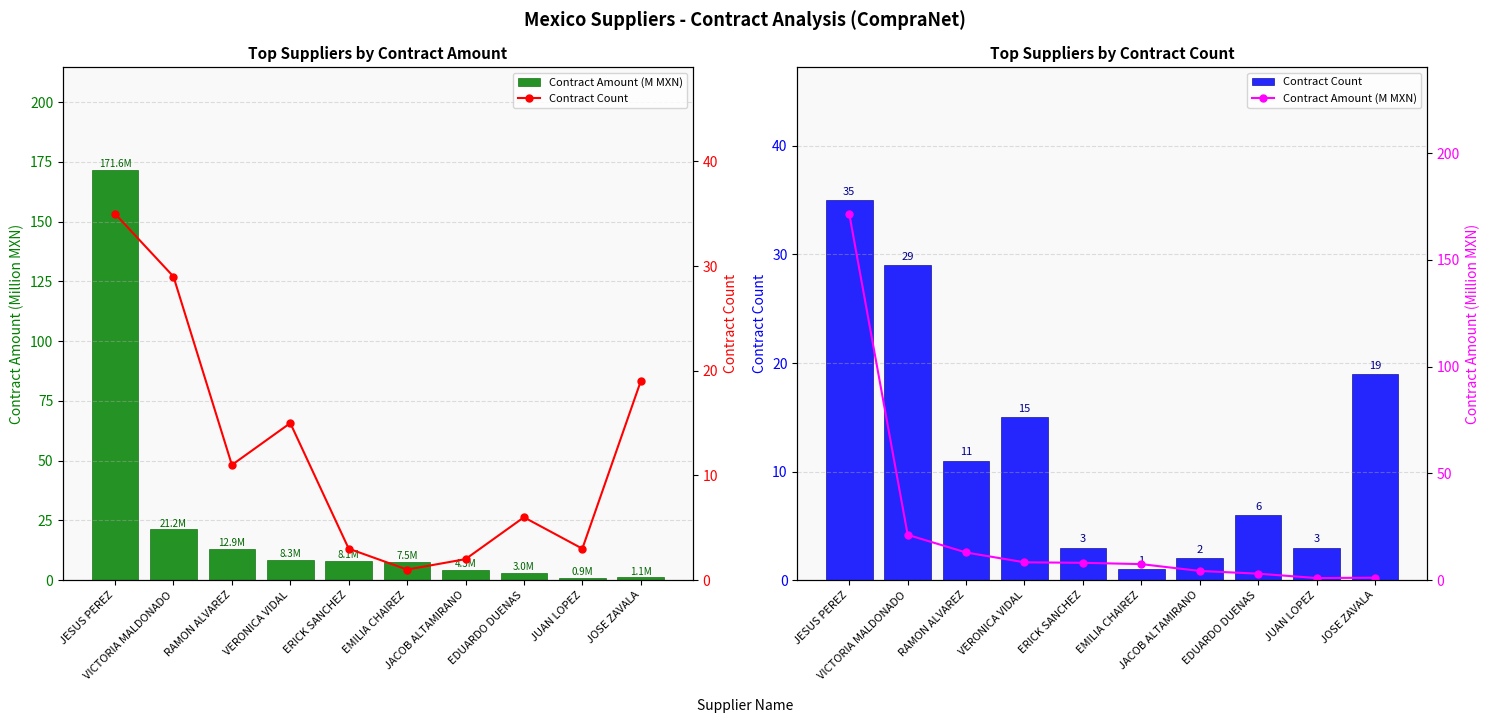

True or false: Contract Amount (M MXN) has a value of 0.9 at JUAN LOPEZ.

True